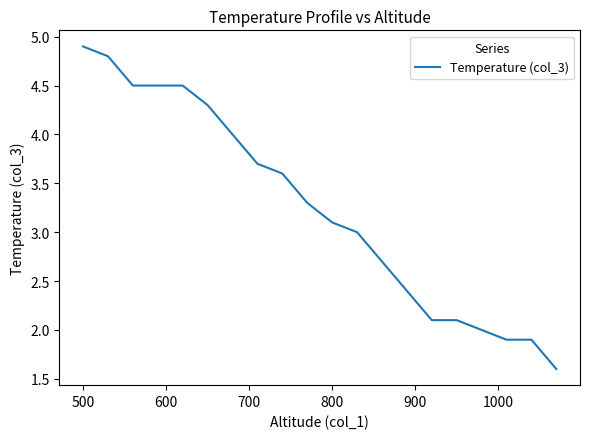

What is the maximum value shown in the chart?

4.9